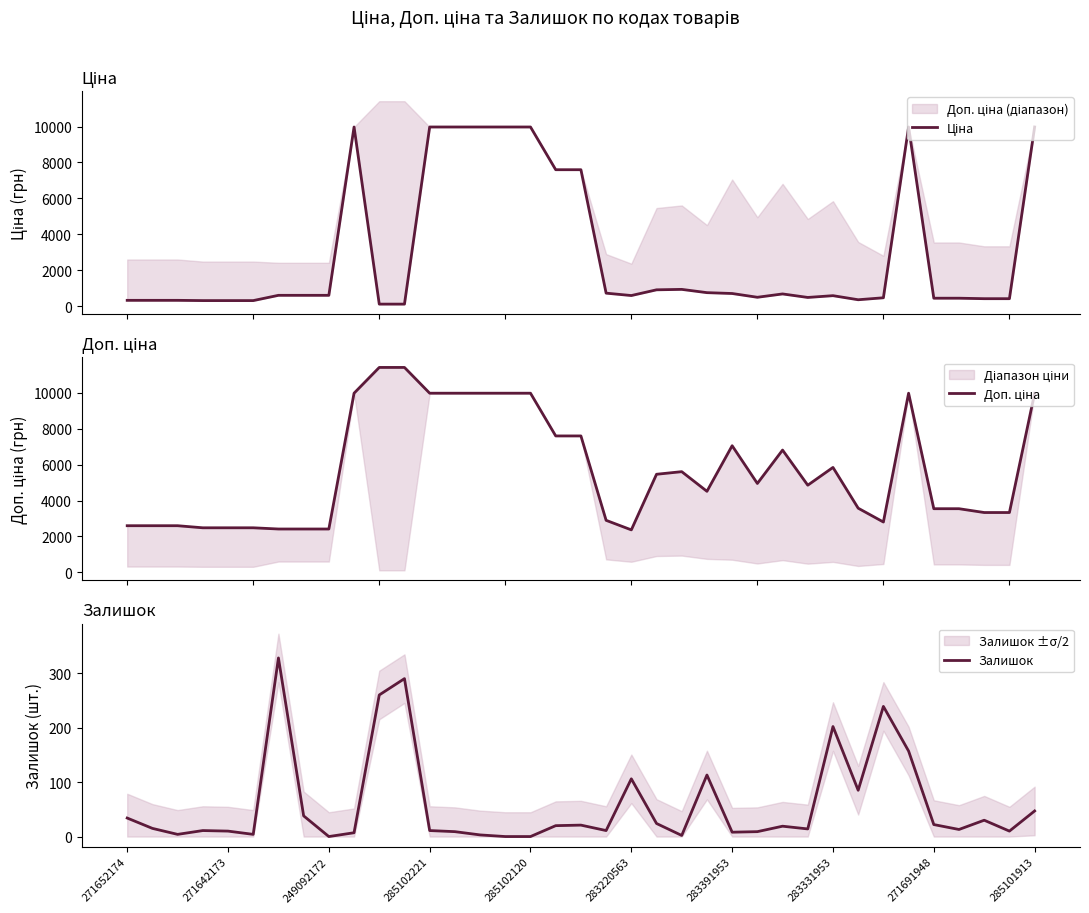

Is it true that Залишок equals 3.5 at 35?

False